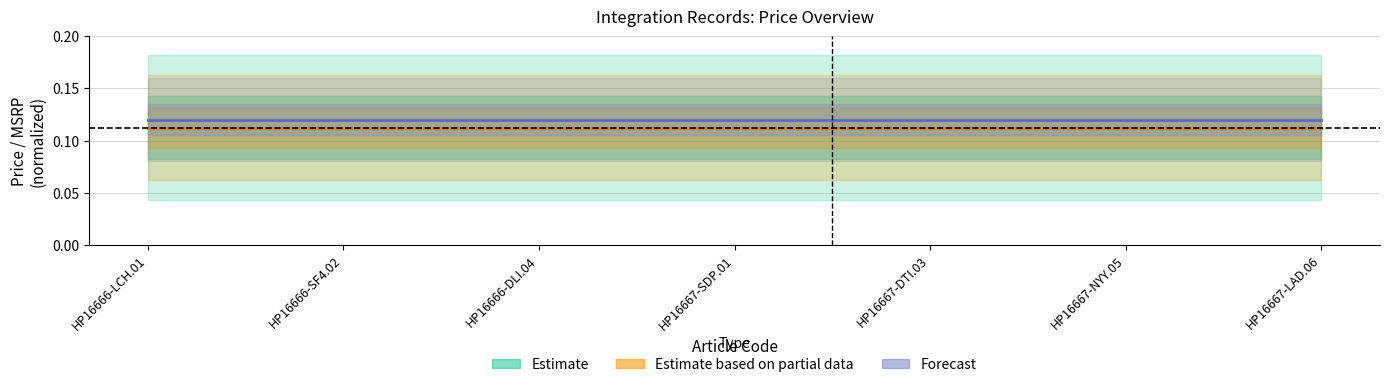

Rank the categories by Estimate value from highest to lowest.

HP16666-LCH.01, HP16666-SF4.02, HP16666-DLI.04, HP16667-SDP.01, HP16667-DTI.03, HP16667-NYY.05, HP16667-LAD.06